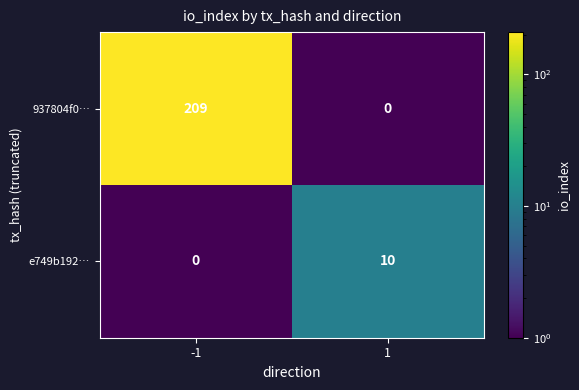

The value of e749b192… at -1 is 4. True or false?

False